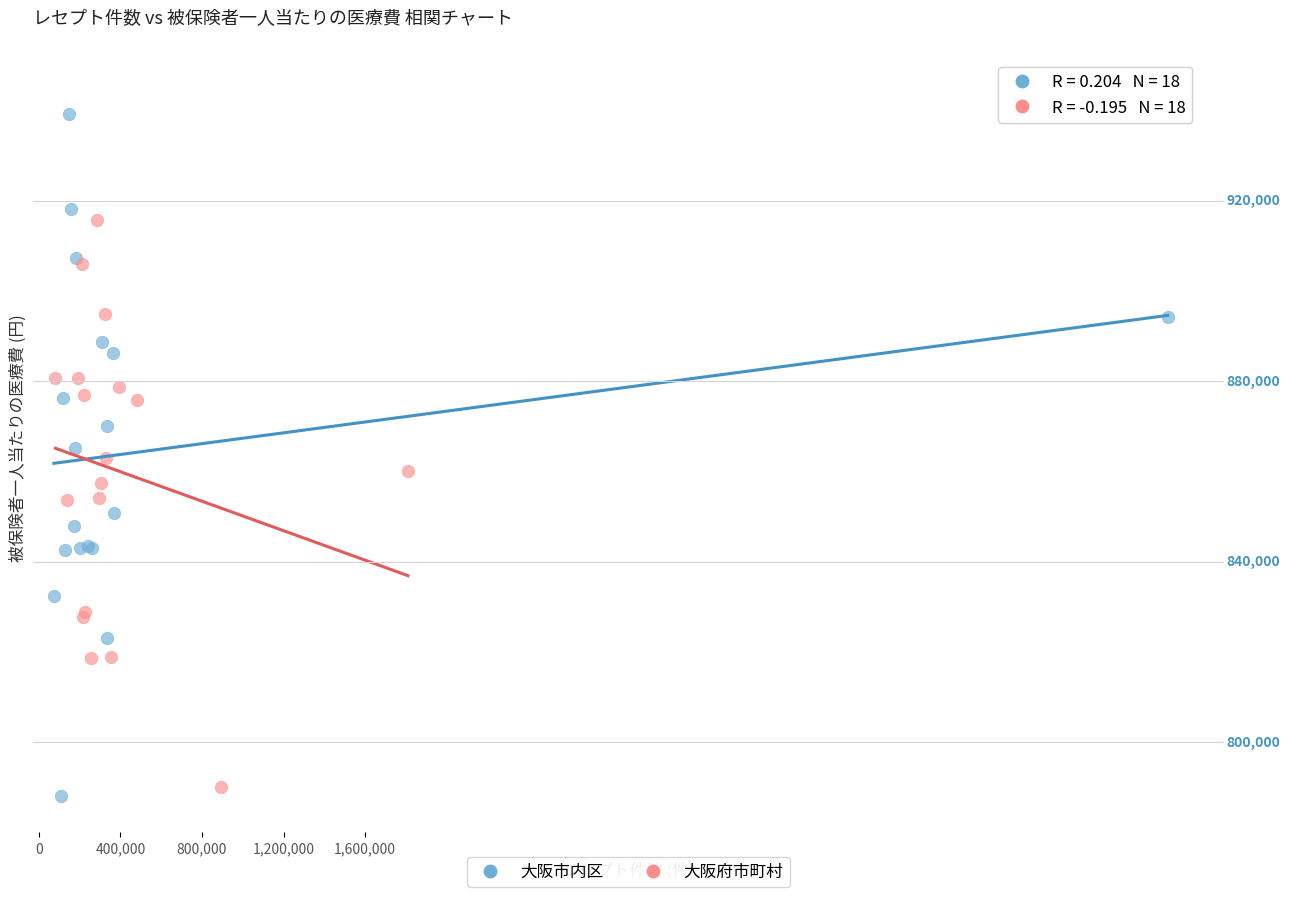

Which series has the largest Y range (max minus min)?

大阪市内区